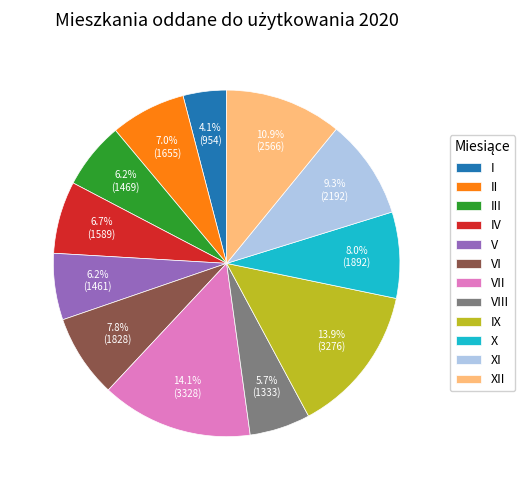

True or false: IV accounts for 20% of the total.

False